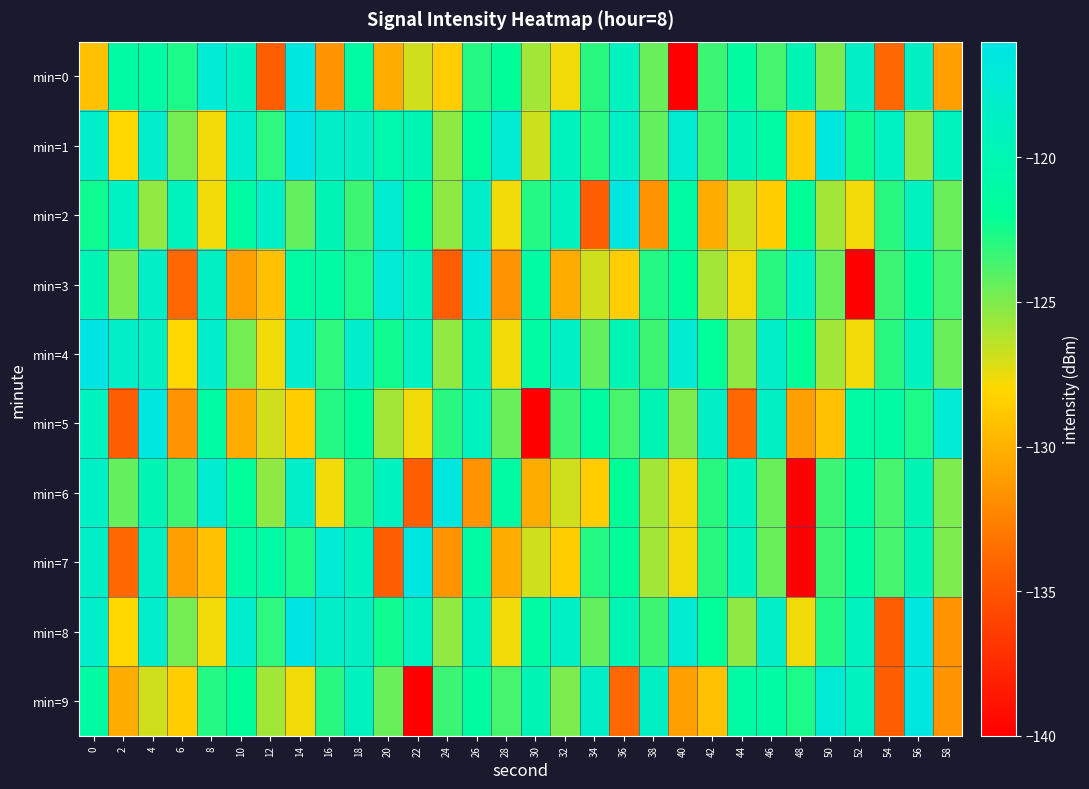

What is the minimum value shown in the chart?

-140.0